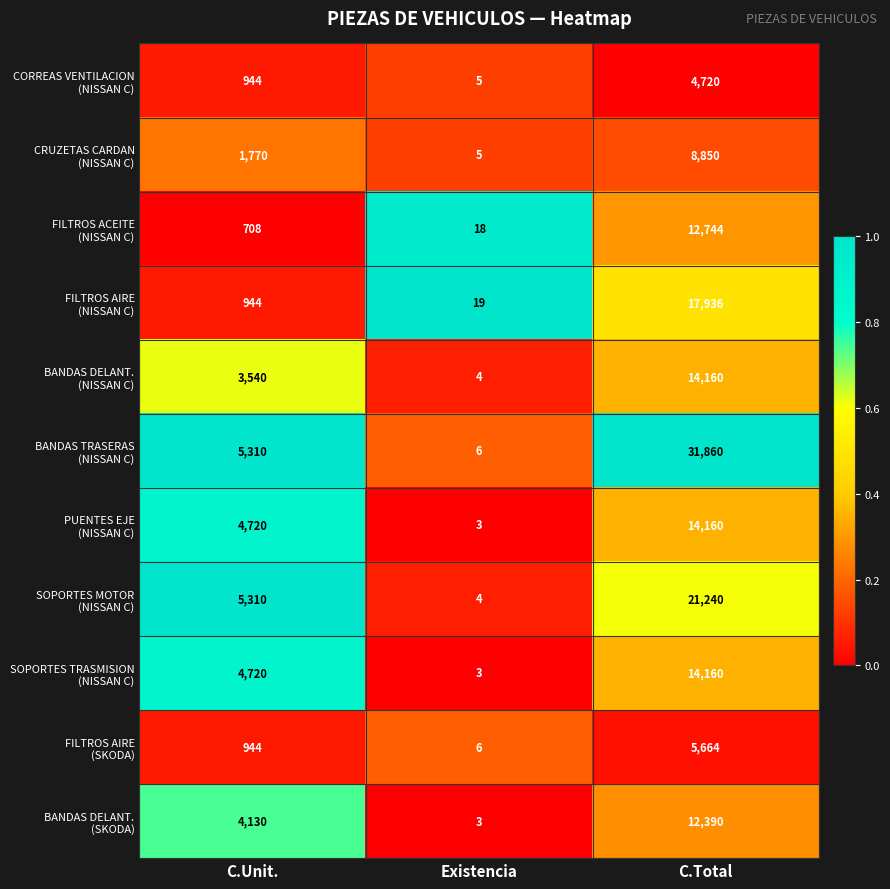

Which label corresponds to the smallest value in the chart?

Existencia